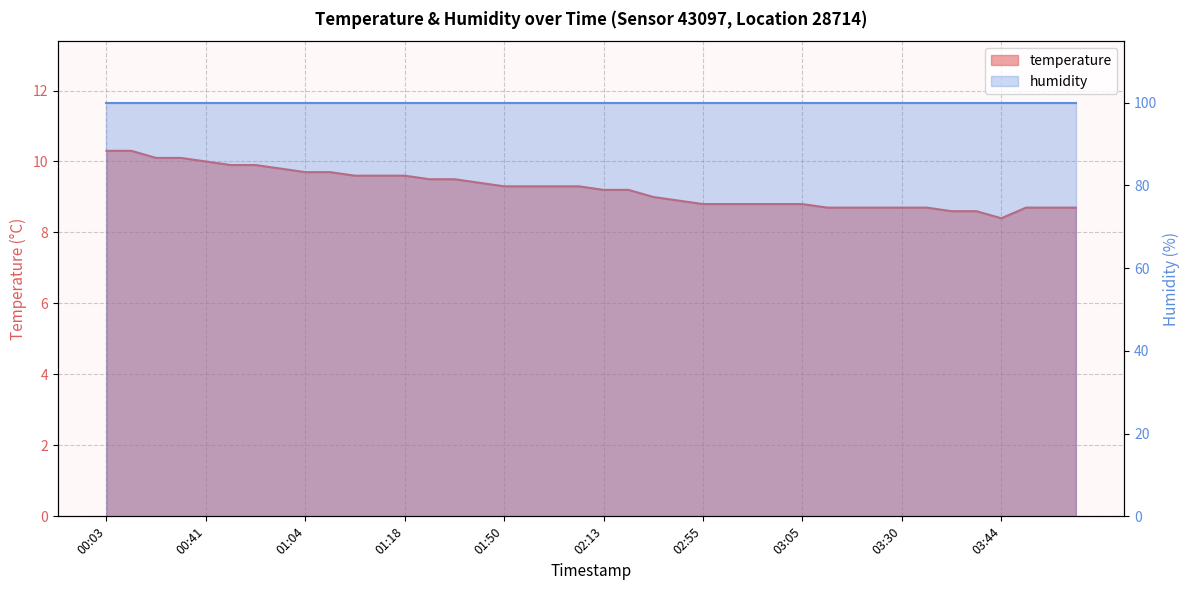

What is the average value?

9.2